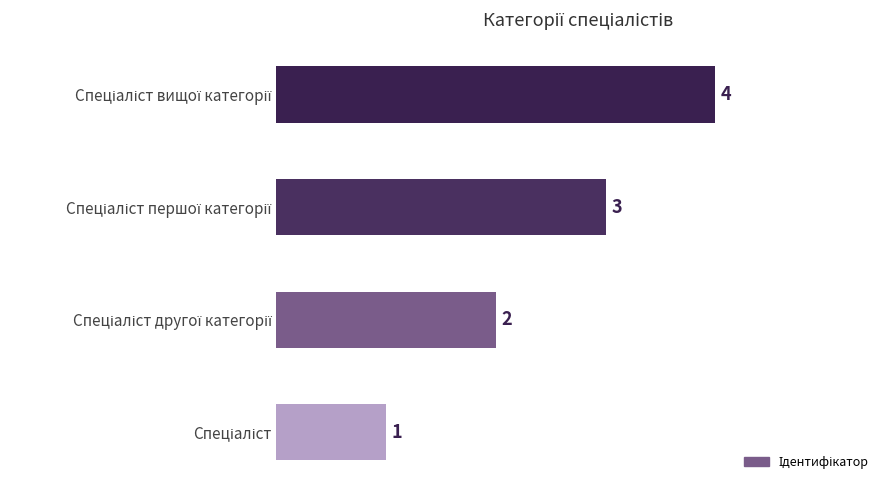

Count the values in the range 2 to 4.

3